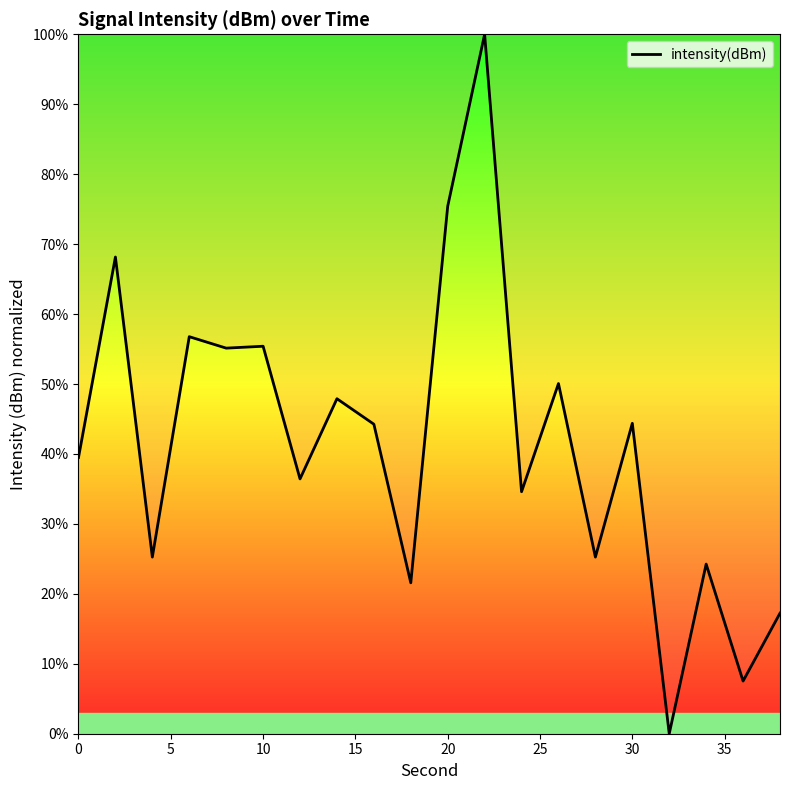

What is the greatest value displayed?

100.0